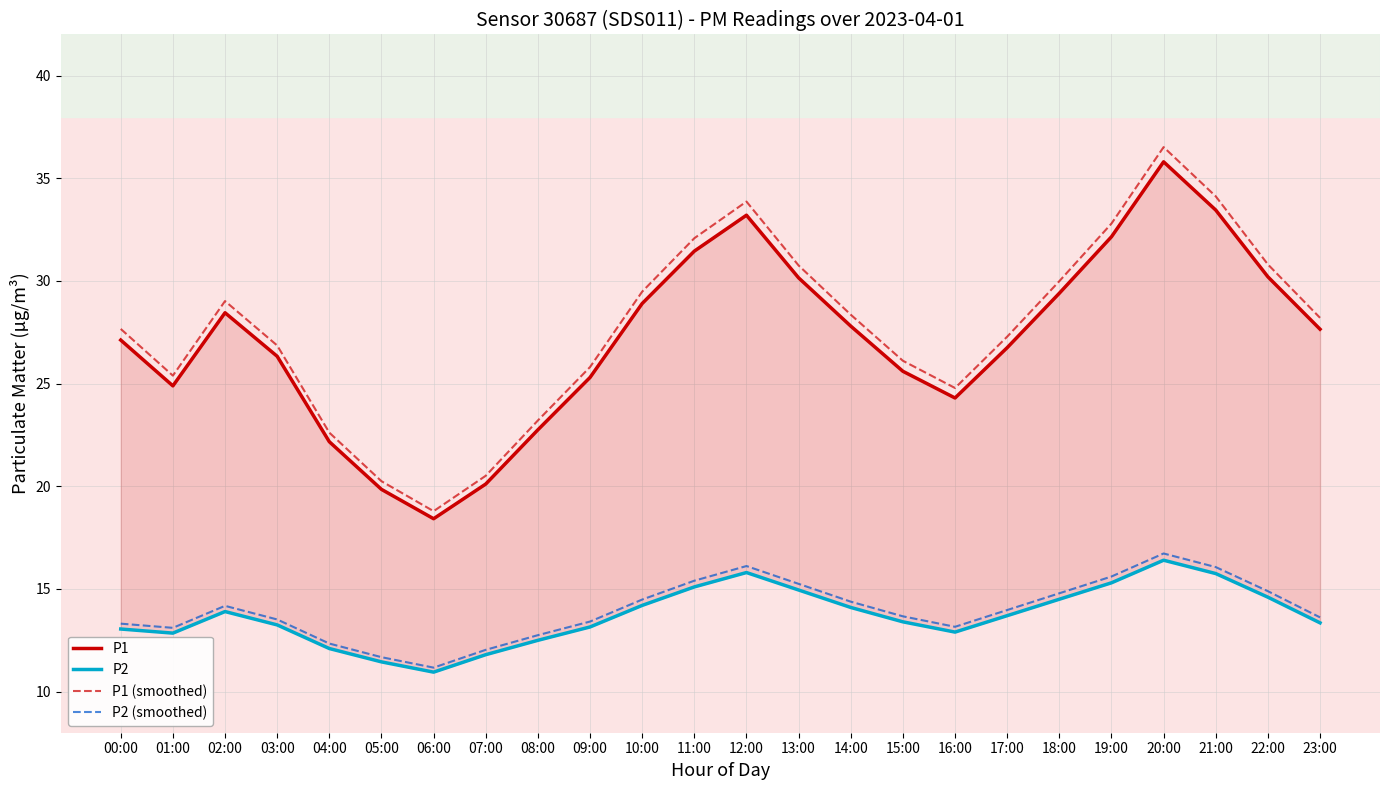

At which category does P1 (smoothed) reach its first local valley?

01:00